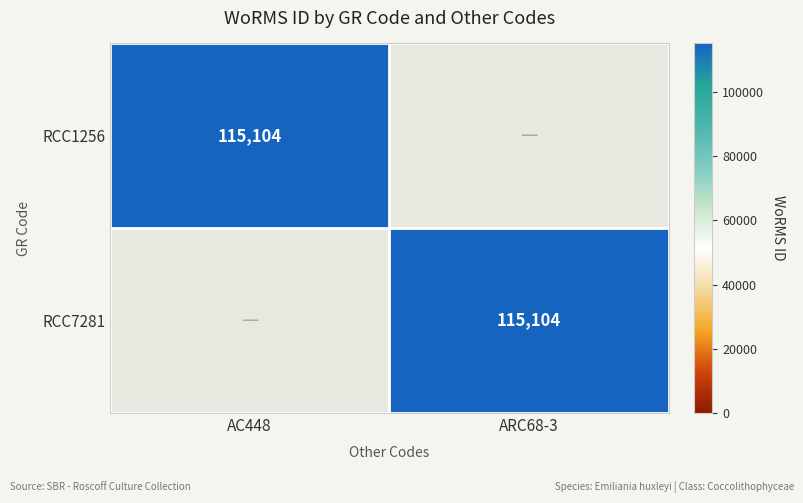

Is it true that RCC1256 equals 188743 at AC448?

False